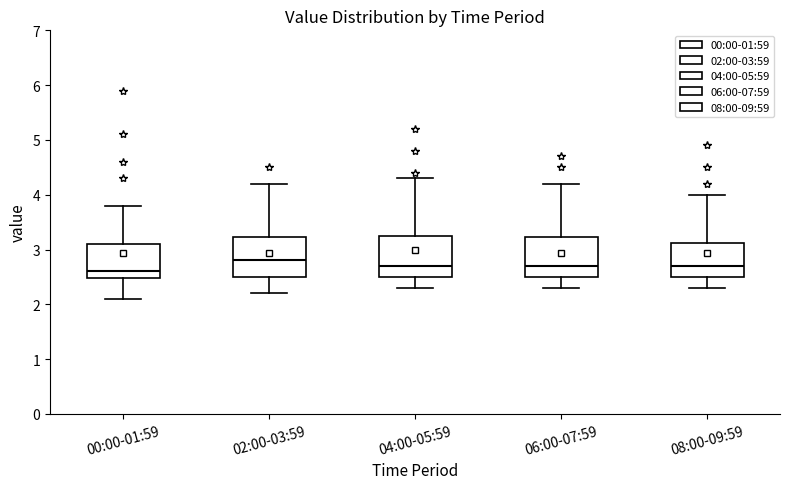

Reading left to right, transcribe this box plot: for each box, give where its median line is, the range the box spans, and where its two whiskers end, as read against the y-axis. The values are not printed on the chart, so give them approximately, as read against the axis.

00:00-01:59: median 2.6, box 2.5 to 3.1, whiskers 2.1 to 3.8
02:00-03:59: median 2.8, box 2.5 to 3.2, whiskers 2.2 to 4.2
04:00-05:59: median 2.7, box 2.5 to 3.3, whiskers 2.3 to 4.3
06:00-07:59: median 2.7, box 2.5 to 3.2, whiskers 2.3 to 4.2
08:00-09:59: median 2.7, box 2.5 to 3.1, whiskers 2.3 to 4.0